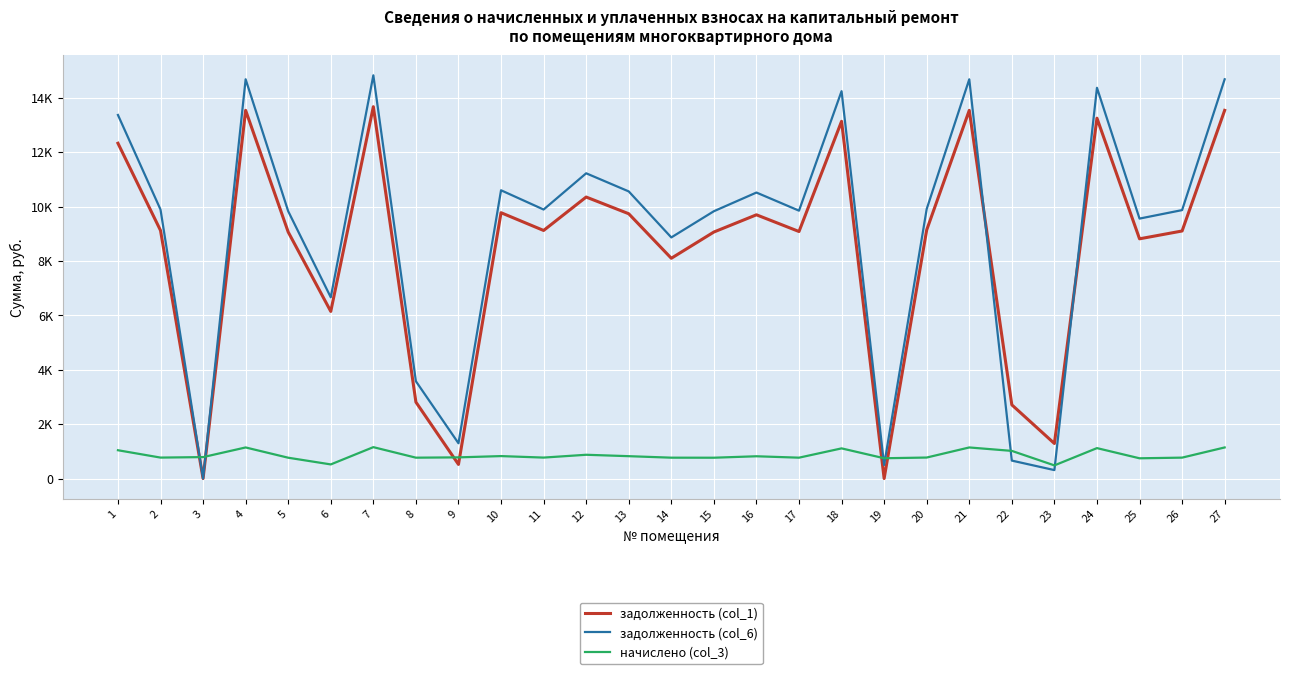

What is the sum of the задолженность (col_1) values at 3 and 24?

13248.0